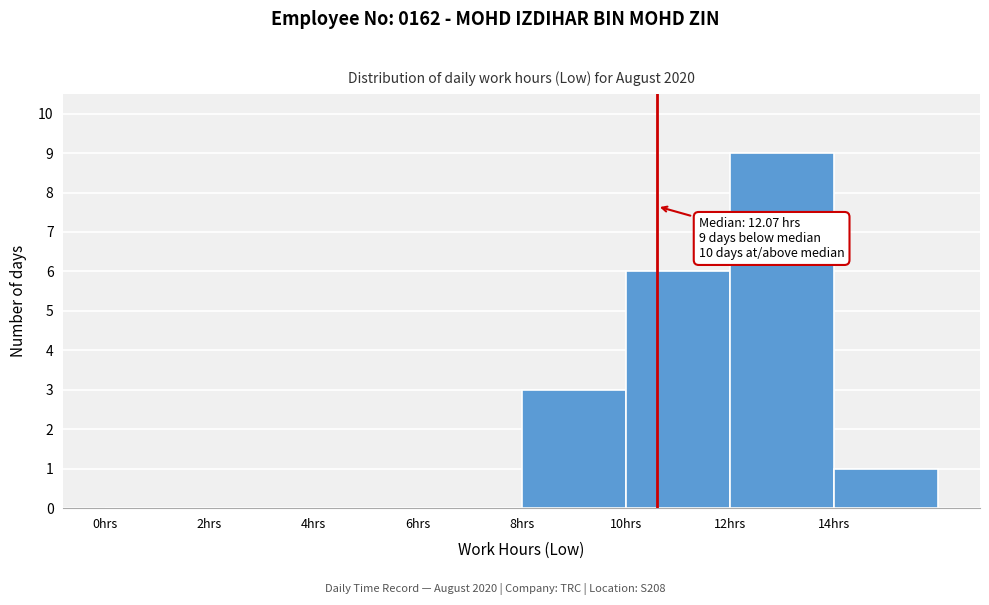

Over which range of the x-axis is the bar tallest?

12 to 14